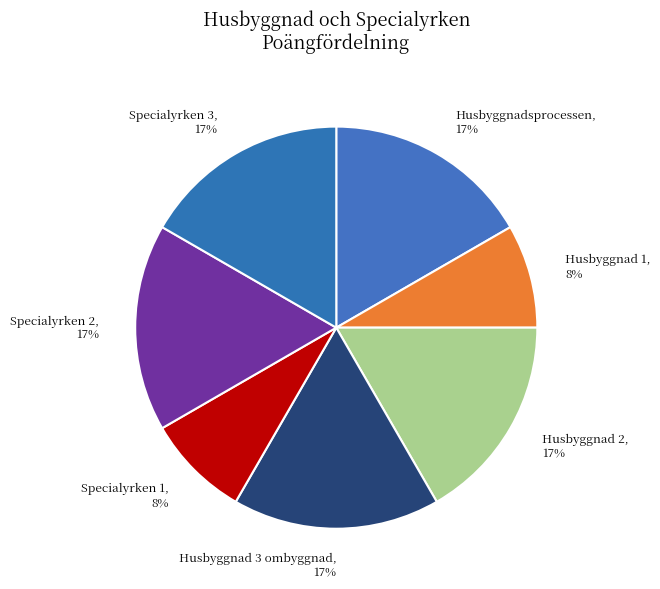

Count the number of slices in the pie.

7